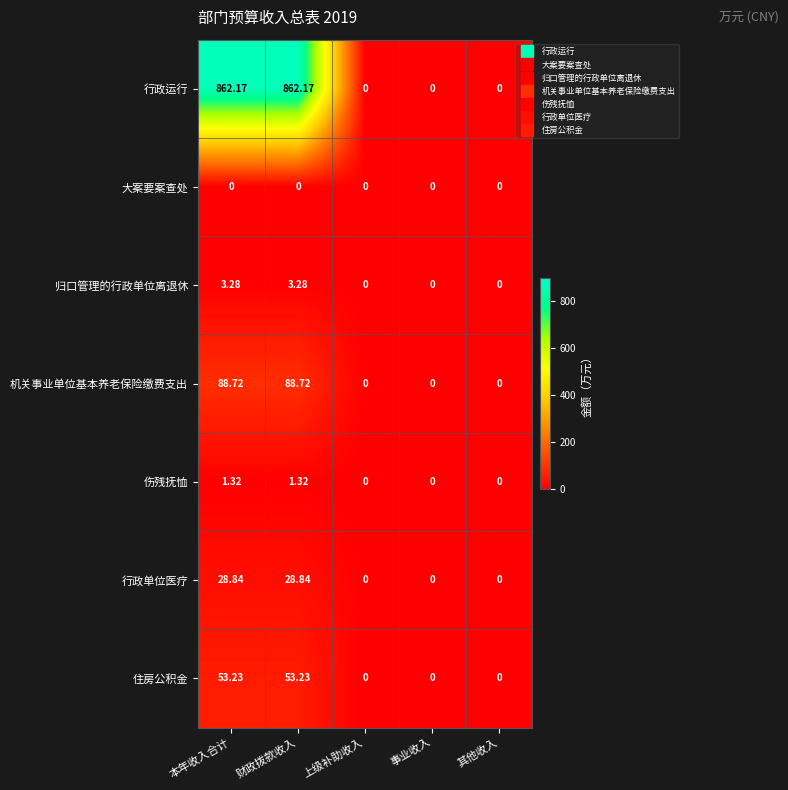

Rank the series by their maximum value, from highest to lowest.

行政运行, 机关事业单位基本养老保险缴费支出, 住房公积金, 行政单位医疗, 归口管理的行政单位离退休, 伤残抚恤, 大案要案查处